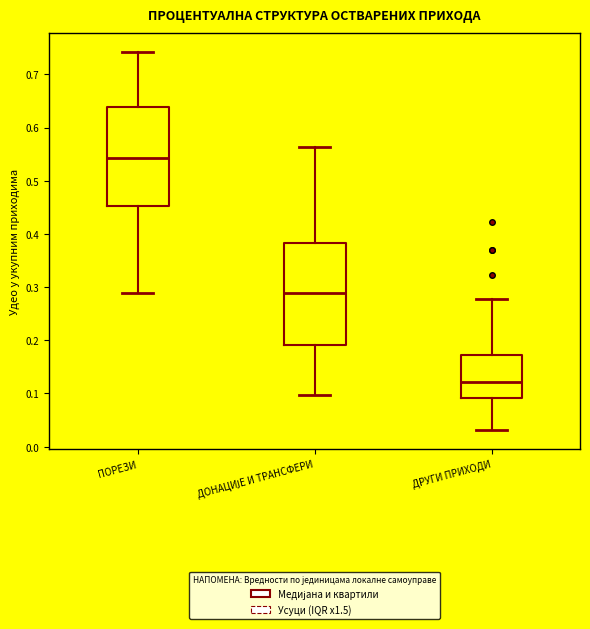

Which box has the lowest median line?

ДРУГИ ПРИХОДИ